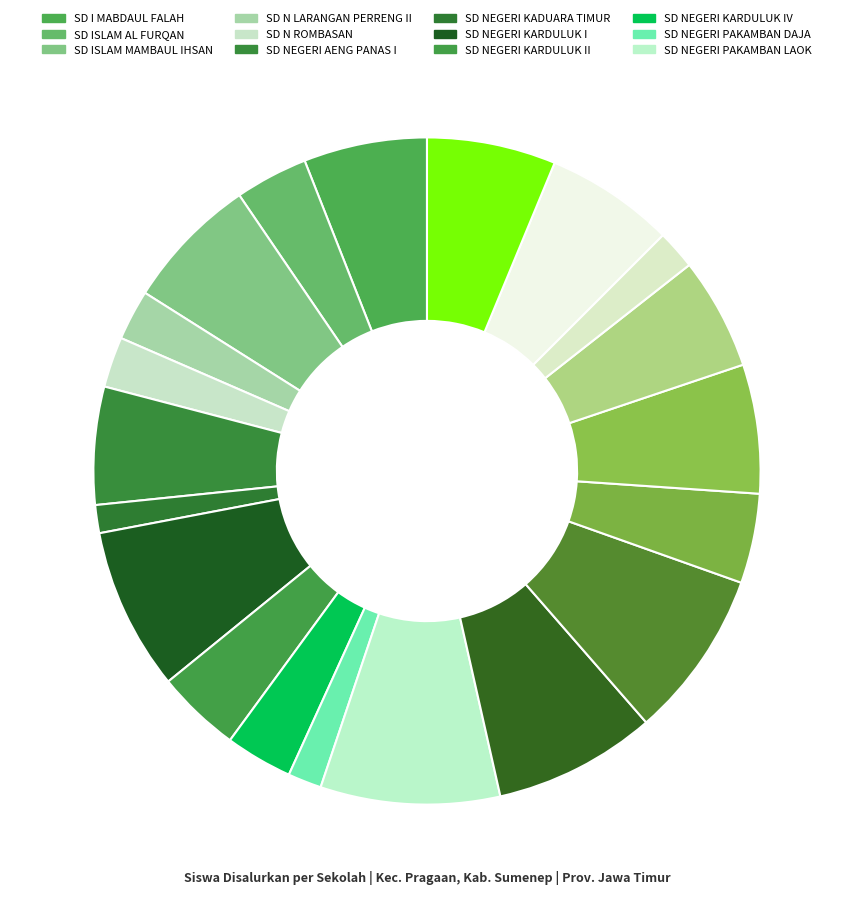

Count the number of slices in the pie.

20